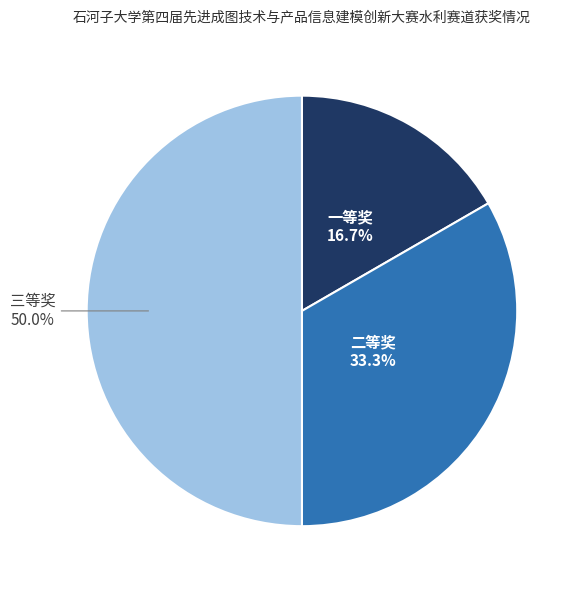

How many slices are in this pie chart?

3